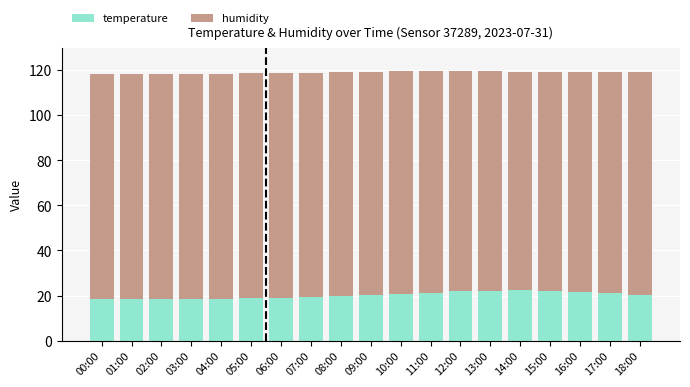

What is the total value across all series at 14:00?

119.4